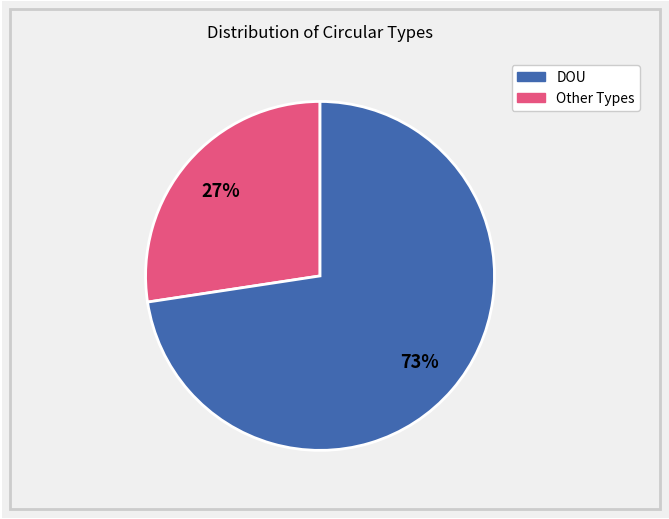

To the nearest percent, what is the average slice percentage?

50%